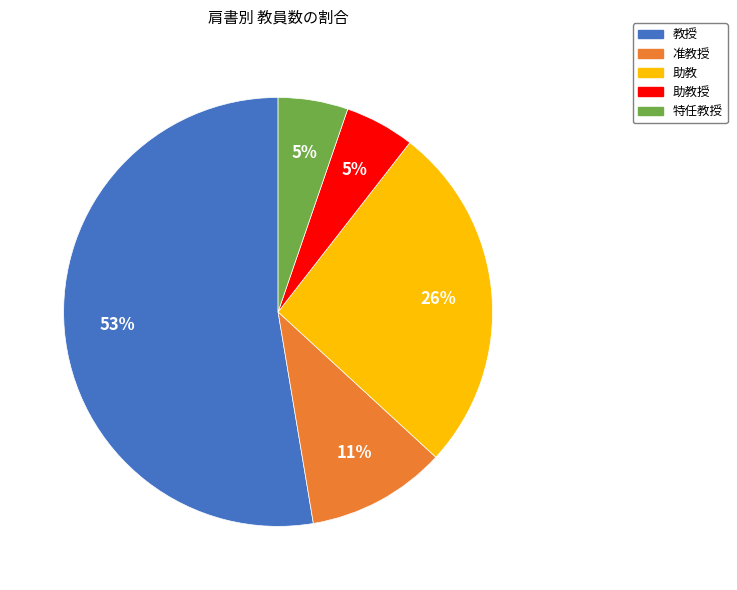

To the nearest percent, what is the average slice percentage?

20%